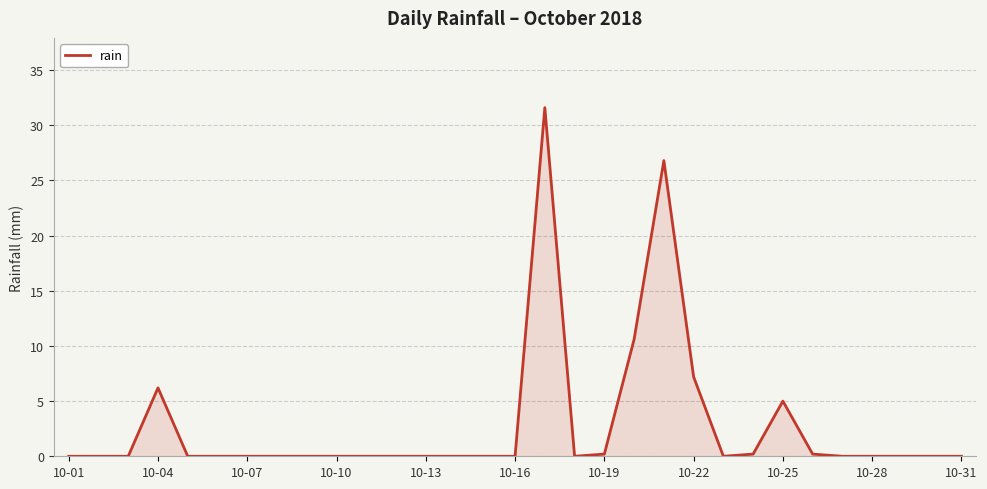

What is the difference between the maximum and minimum values?

31.6